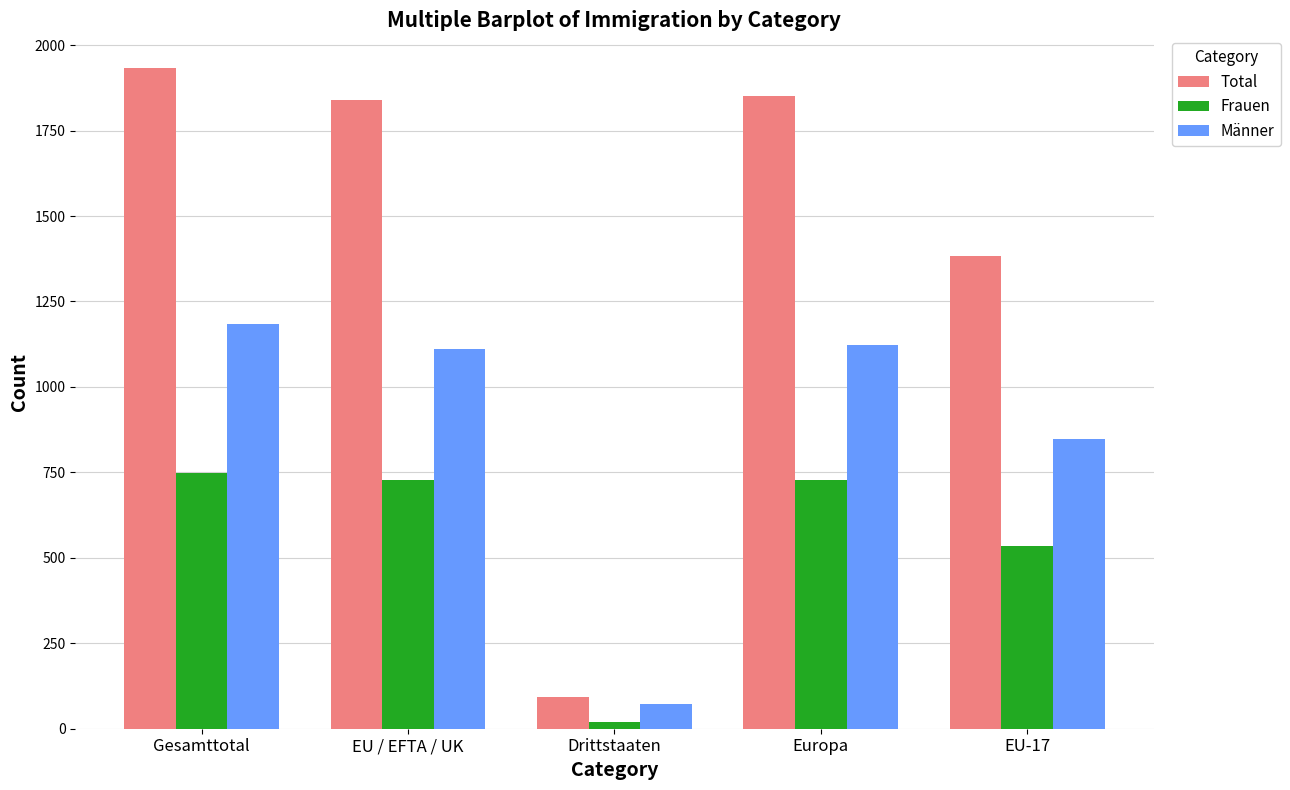

What is the spread (max minus min) of values at Europa?

1122